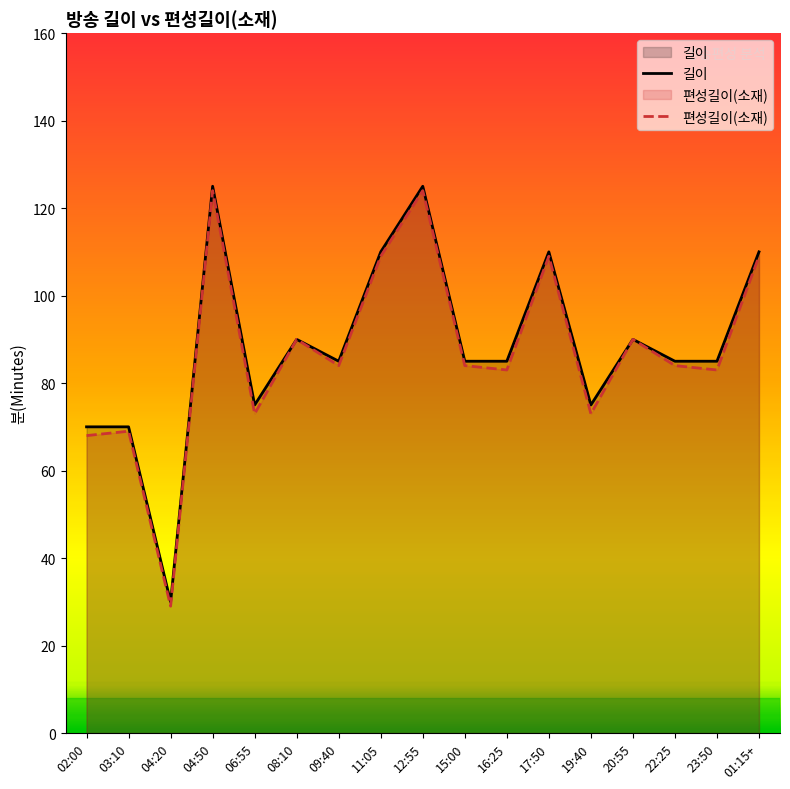

Reading left to right, transcribe all the data shown in this chart.

길이: 02:00=70	03:10=70	04:20=30	04:50=125	06:55=75	08:10=90	09:40=85	11:05=110	12:55=125	15:00=85	16:25=85	17:50=110	19:40=75	20:55=90	22:25=85	23:50=85	01:15+=110
편성길이(소재): 02:00=68	03:10=69	04:20=29	04:50=124	06:55=73	08:10=90	09:40=84	11:05=109	12:55=124	15:00=84	16:25=83	17:50=109	19:40=73	20:55=90	22:25=84	23:50=83	01:15+=109